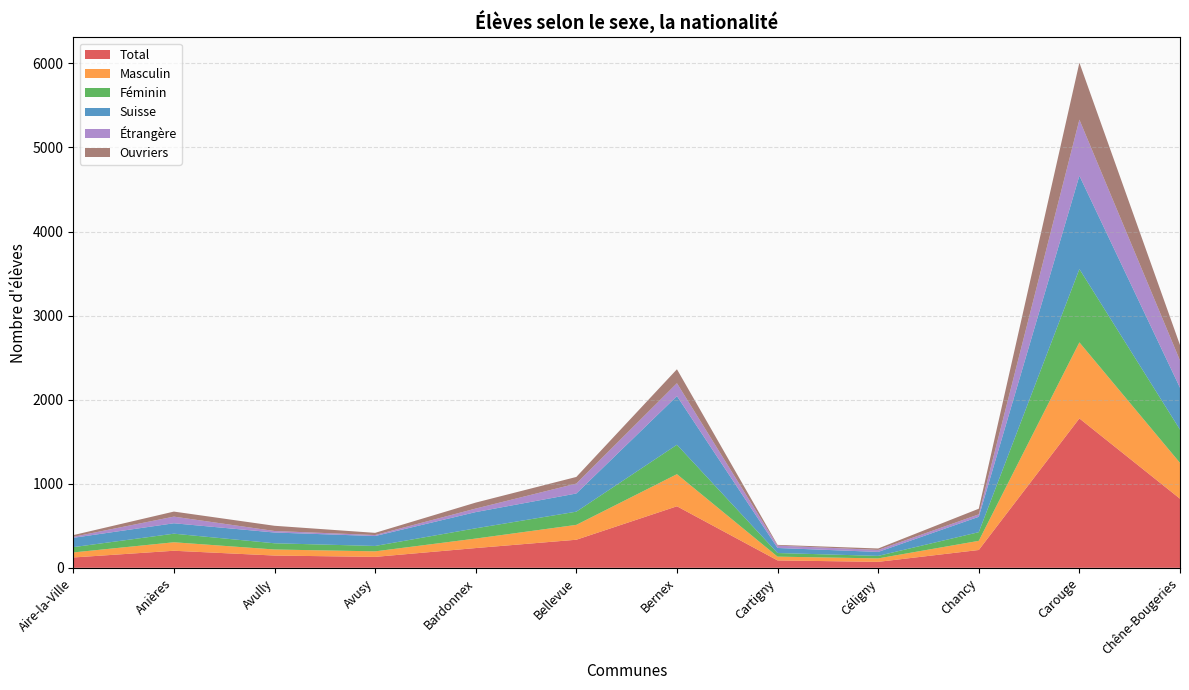

Reading right to left, list all the values displayed in this chart.

Total: Chêne-Bougeries=822	Carouge=1777	Chancy=212	Céligny=71	Cartigny=88	Bernex=732	Bellevue=334	Bardonnex=235	Avusy=130	Avully=146	Anières=203	Aire-la-Ville=123
Masculin: Chêne-Bougeries=426	Carouge=905	Chancy=109	Céligny=41	Cartigny=45	Bernex=382	Bellevue=177	Bardonnex=113	Avusy=66	Avully=72	Anières=101	Aire-la-Ville=60
Féminin: Chêne-Bougeries=396	Carouge=872	Chancy=103	Céligny=30	Cartigny=43	Bernex=350	Bellevue=157	Bardonnex=122	Avusy=64	Avully=74	Anières=102	Aire-la-Ville=63
Suisse: Chêne-Bougeries=498	Carouge=1110	Chancy=183	Céligny=47	Cartigny=60	Bernex=579	Bellevue=216	Bardonnex=193	Avusy=118	Avully=128	Anières=124	Aire-la-Ville=111
Étrangère: Chêne-Bougeries=324	Carouge=667	Chancy=29	Céligny=24	Cartigny=28	Bernex=153	Bellevue=118	Bardonnex=42	Avusy=12	Avully=18	Anières=79	Aire-la-Ville=12
Ouvriers: Chêne-Bougeries=184	Carouge=678	Chancy=67	Céligny=17	Cartigny=9	Bernex=166	Bellevue=79	Bardonnex=71	Avusy=26	Avully=62	Anières=60	Aire-la-Ville=20